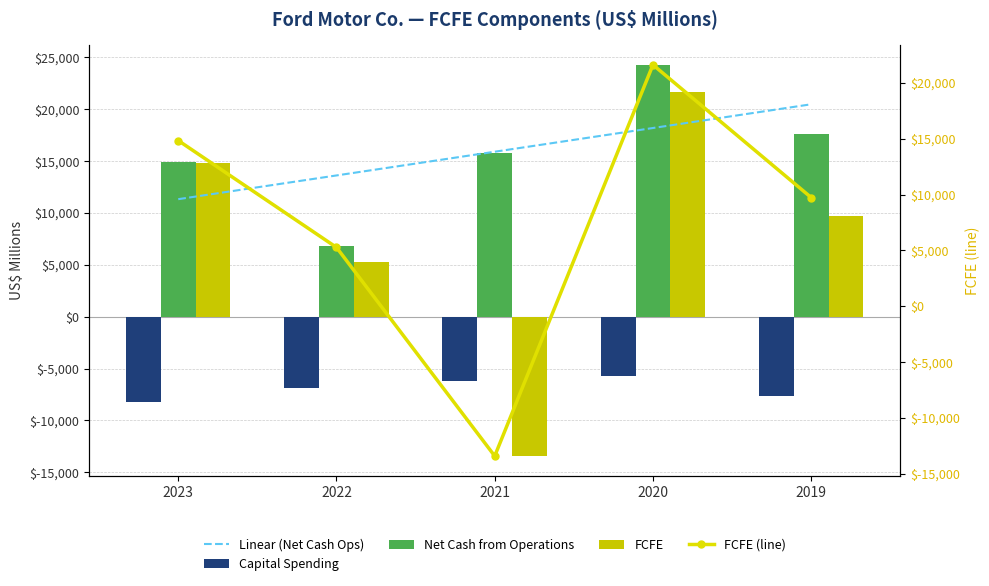

Between 2022 and 2019, which series saw the biggest shift?

Net Cash from Operations